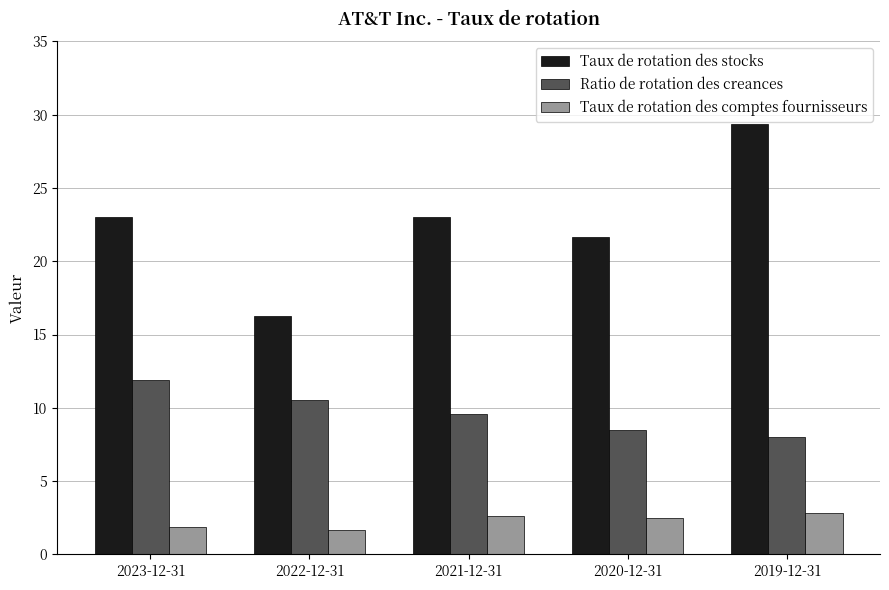

What value does the Ratio de rotation des creances series have at 2022-12-31?

10.5